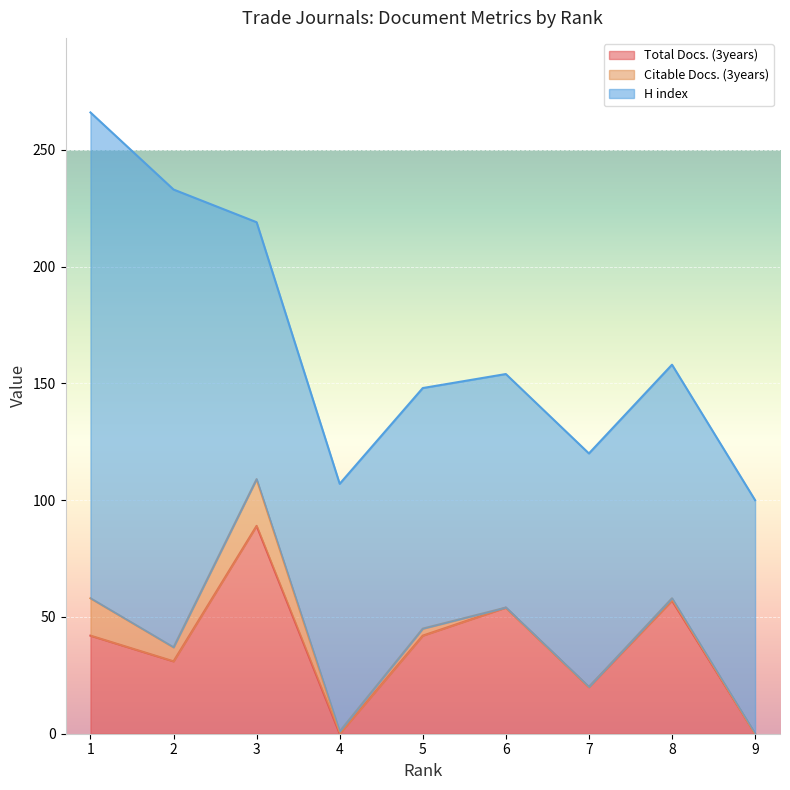

Between 7 and 8, which series saw the biggest shift?

Total Docs. (3years)